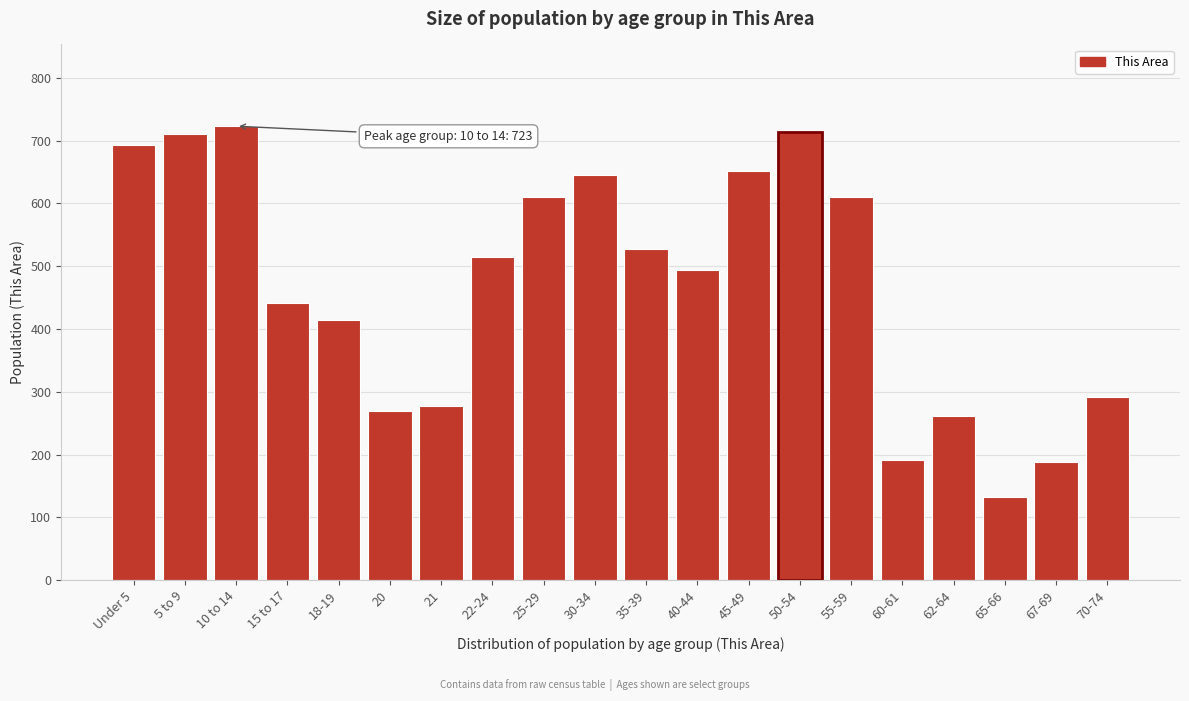

The value at 22-24 is 684. True or false?

False